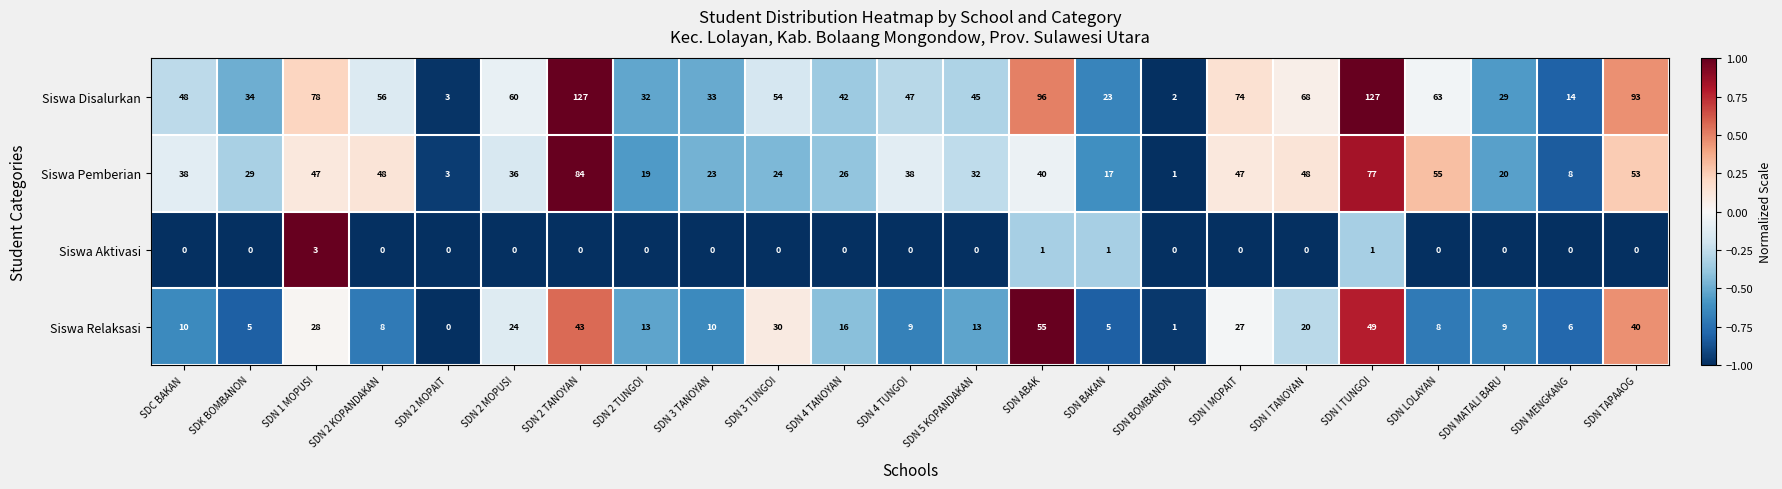

True or false: Siswa Disalurkan has a value of 96 at SDN ABAK.

True